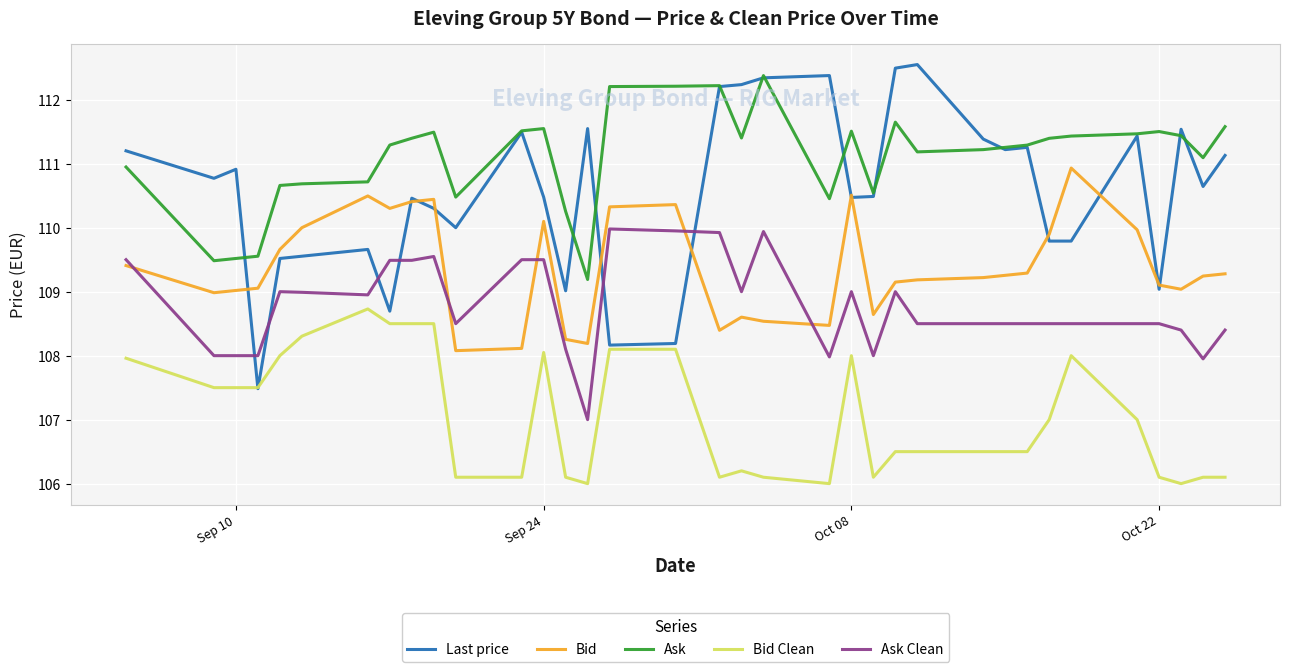

At how many categories does at least one series exceed 106?

35